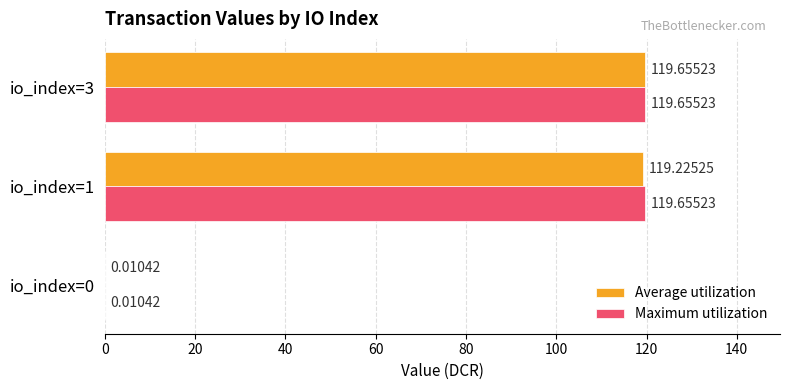

How many distinct data groups are displayed?

2